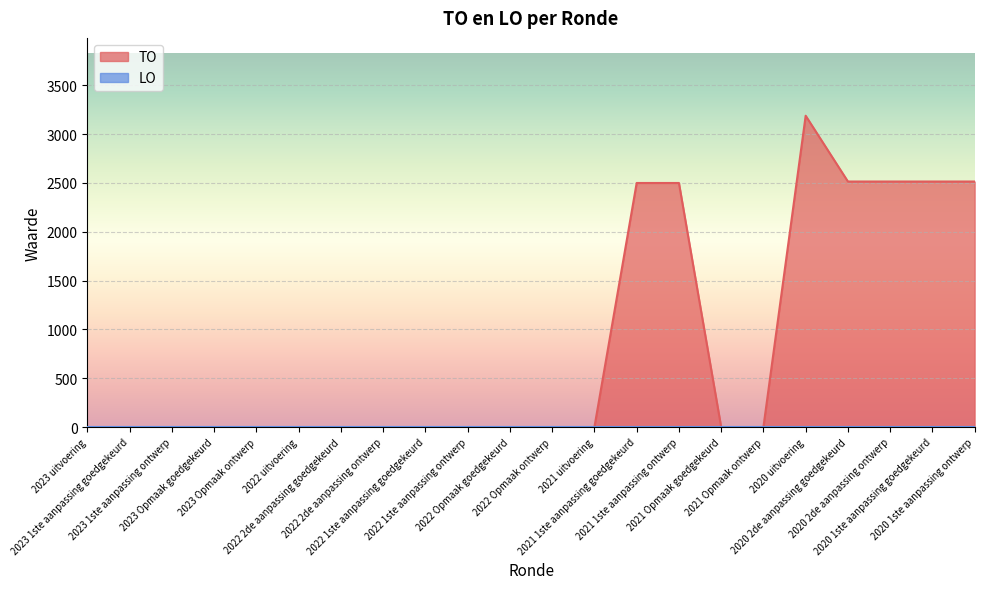

Reading right to left, extract all data points from this chart.

2515	2515	2515	2515	3189	0	0	2500	2500	0	0	0	0	0	0	0	0	0	0	0	0	0